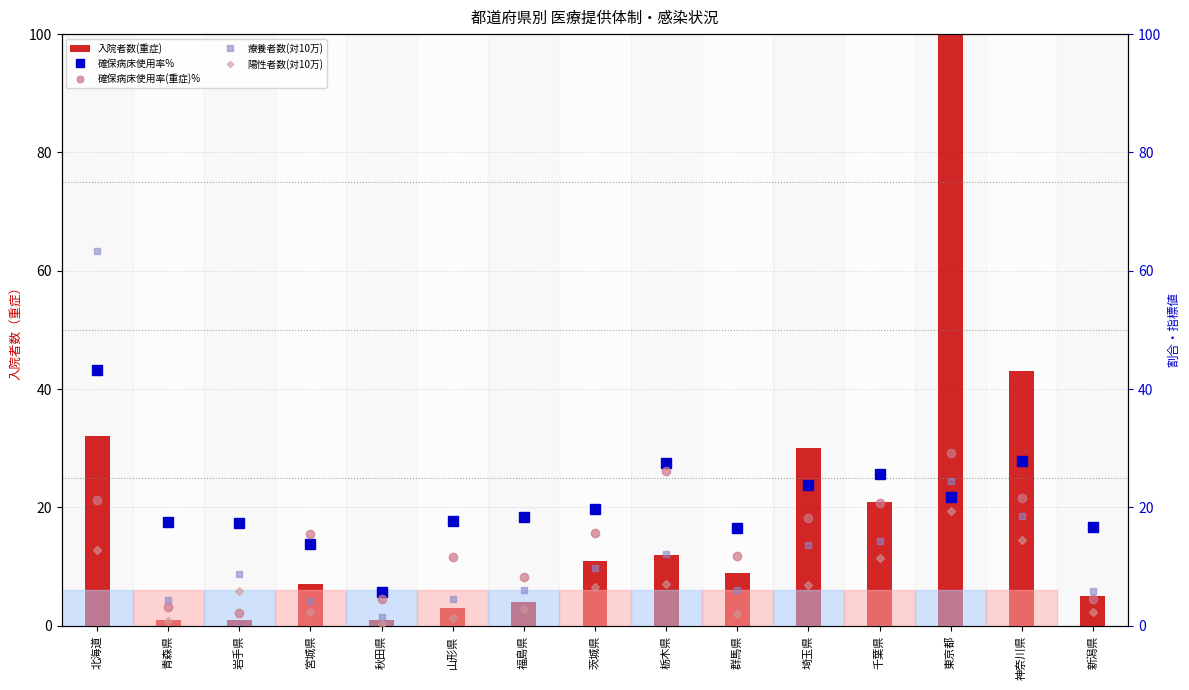

What are all the series names shown in the legend?

入院者数(重症), 確保病床使用率%, 確保病床使用率(重症)%, 療養者数(対10万), 陽性者数(対10万)